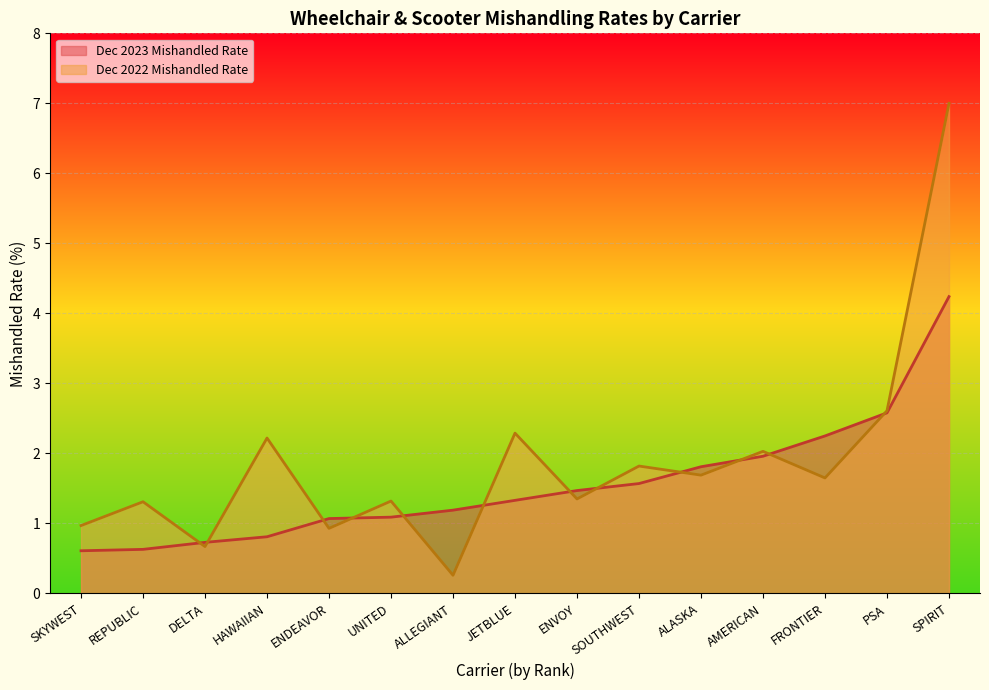

How many values in the Dec 2022 Mishandled Rate series are below 1?

4